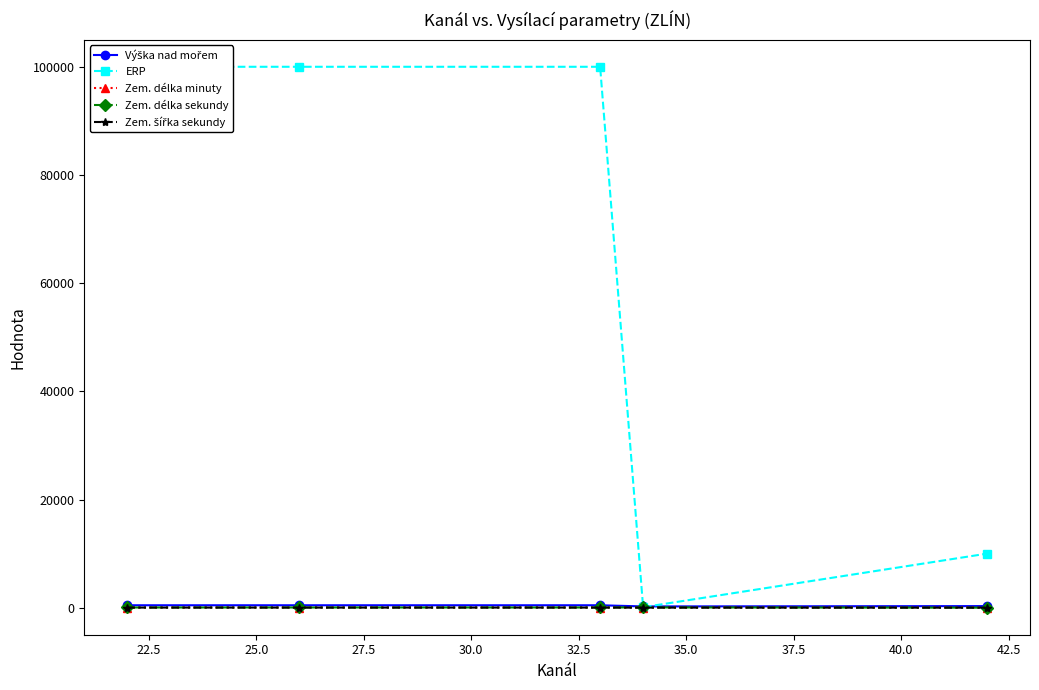

What is the highest value of the Zem. délka minuty series?

40